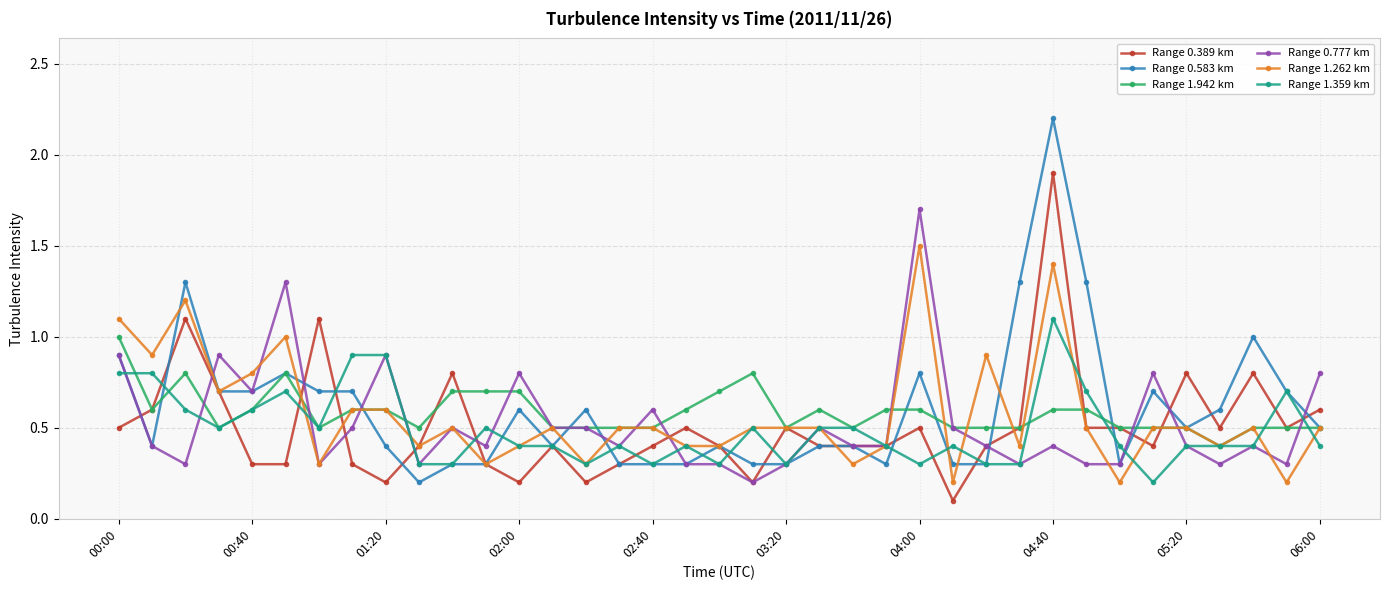

How many lines are shown in the chart?

6